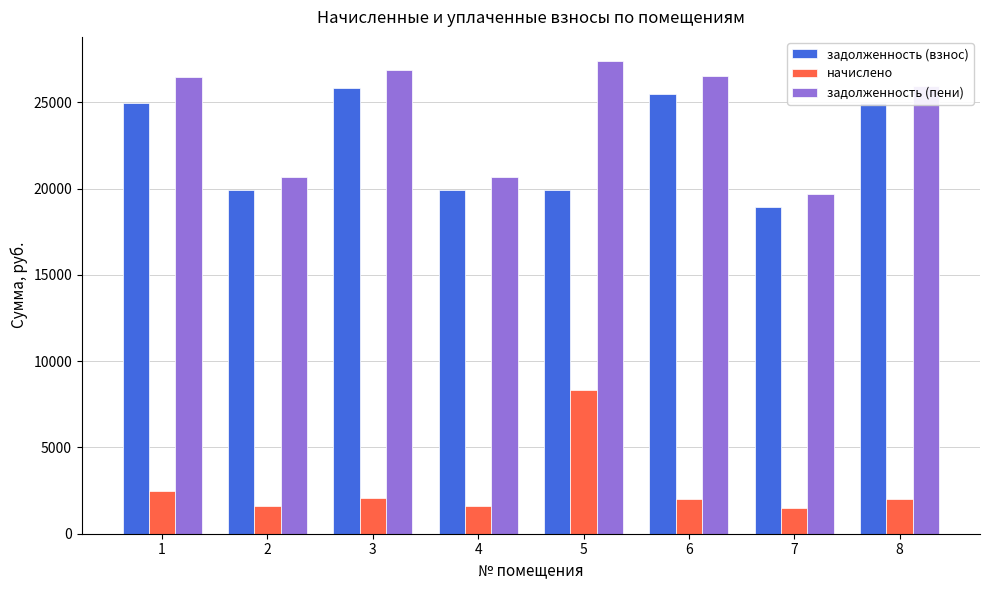

The задолженность (взнос) series shows 24960.3 at 8. True or false?

True